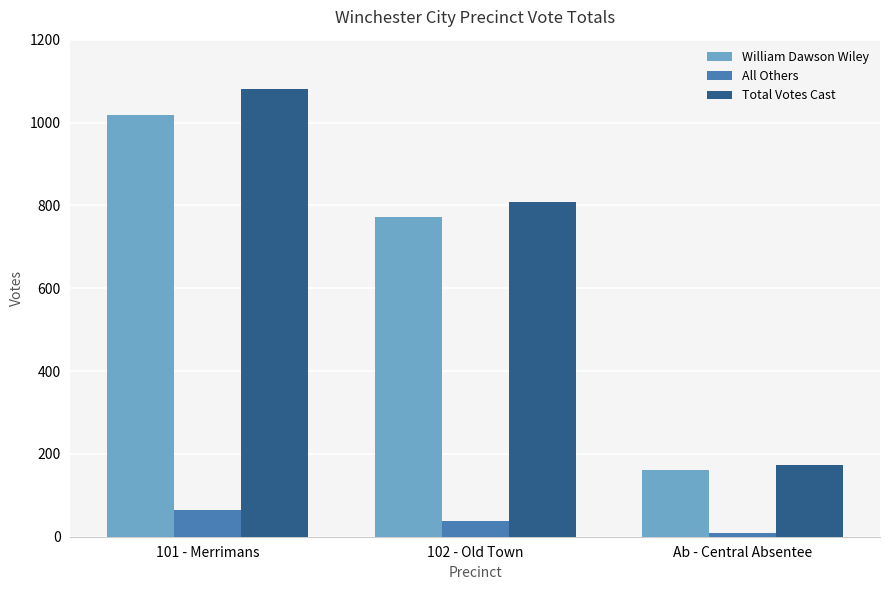

How many data points in Total Votes Cast are less than 808?

1